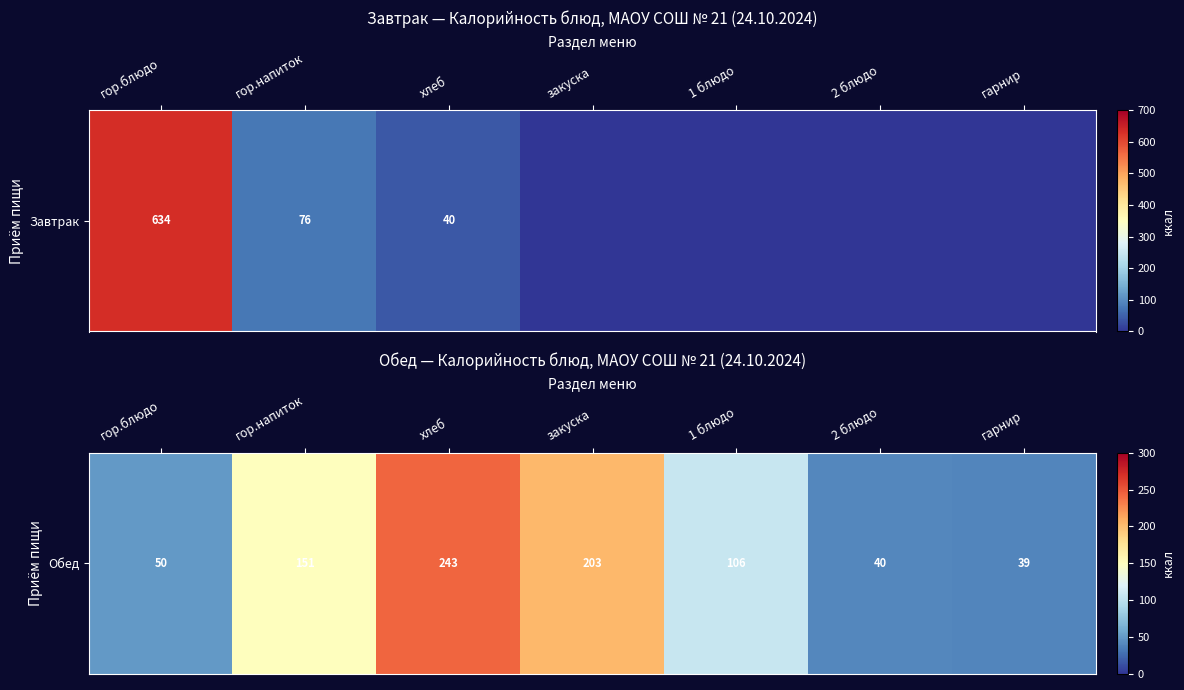

List the labels in order of value, smallest first.

гарнир, 2 блюдо, гор.блюдо, 1 блюдо, гор.напиток, закуска, хлеб